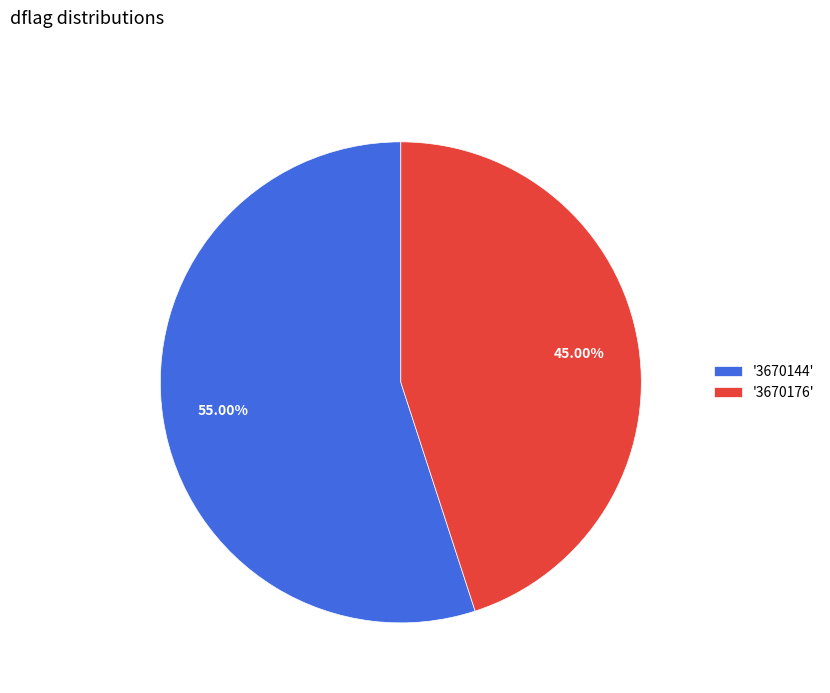

How many segments does this pie chart have?

2